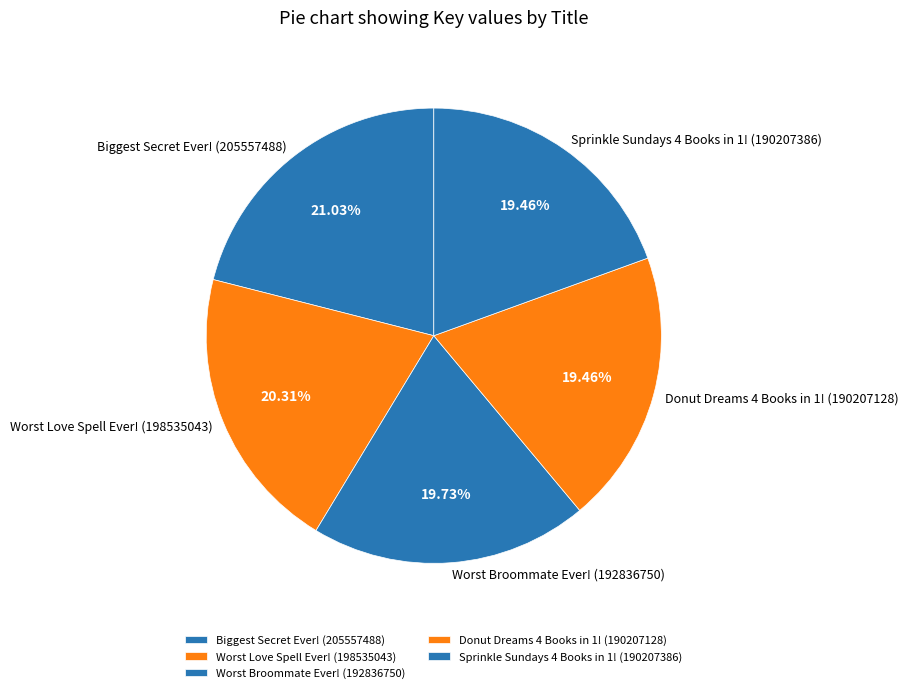

How many segments does this pie chart have?

5